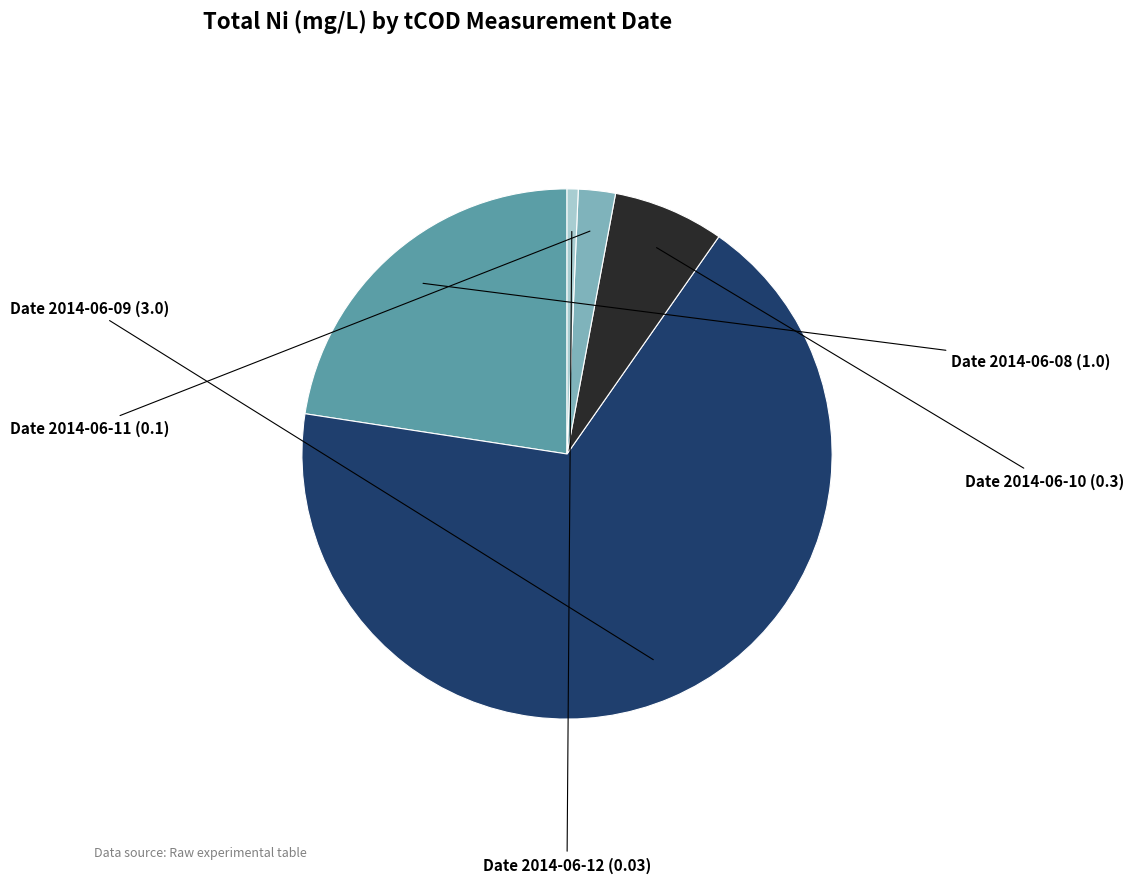

Is the sum of Date 2014-06-12 and Date 2014-06-09 greater than half?

Yes